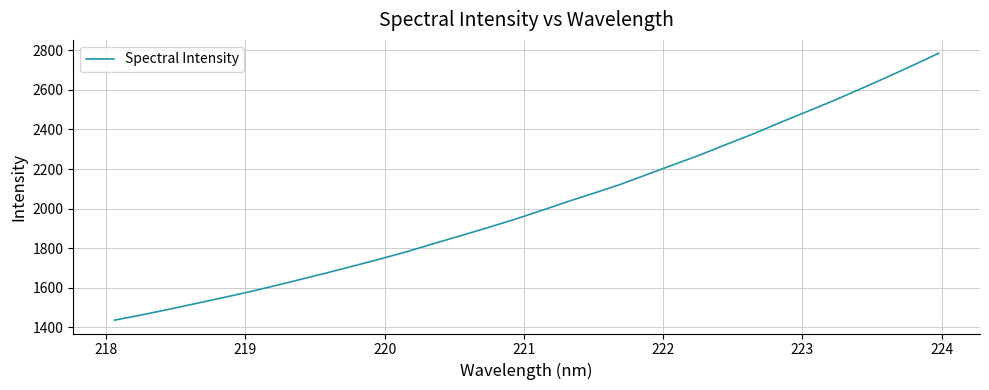

Does the chart have visible grid lines?

Yes